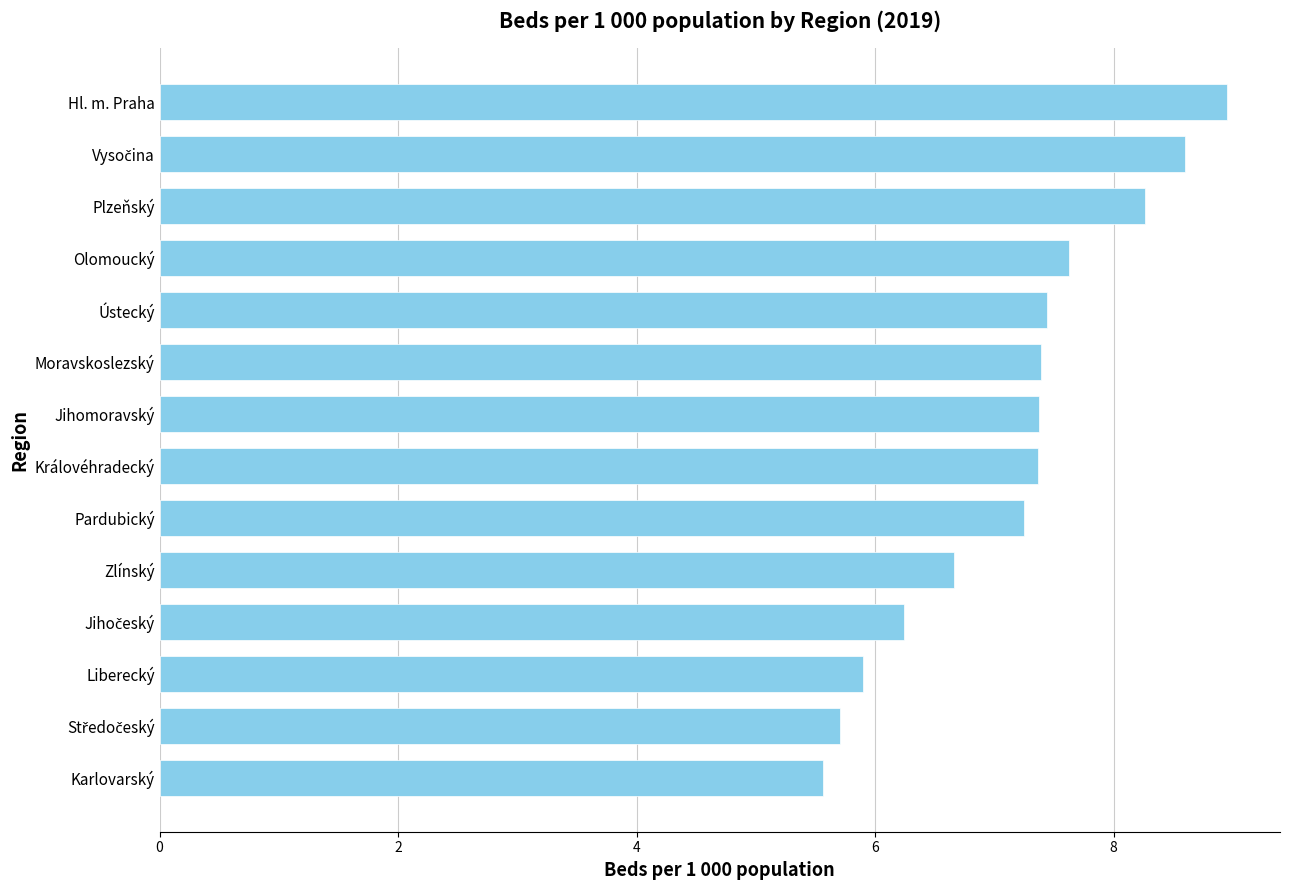

What is the average value?

7.2